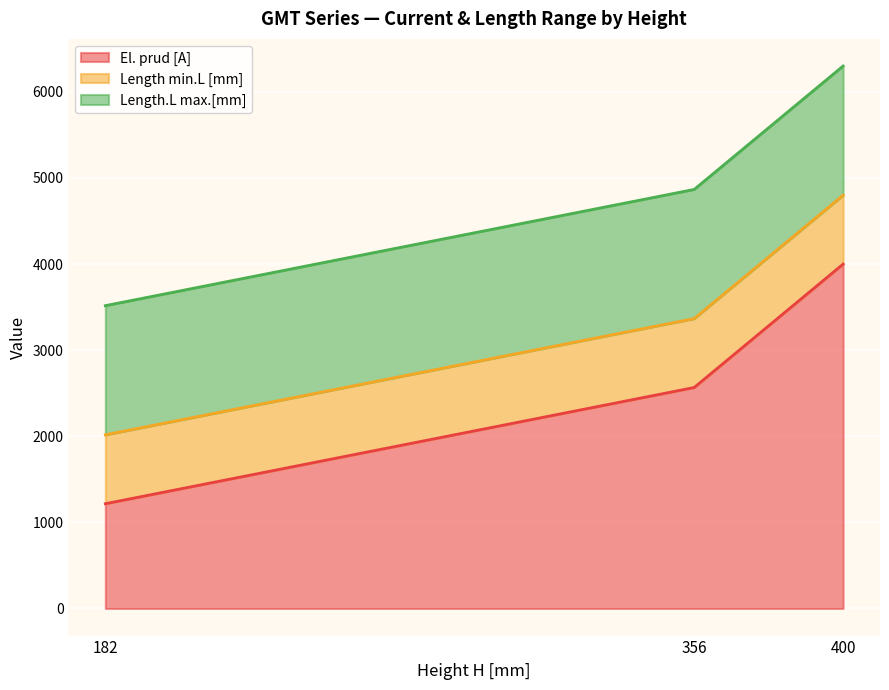

At which label does El. prud [A] reach its minimum?

182